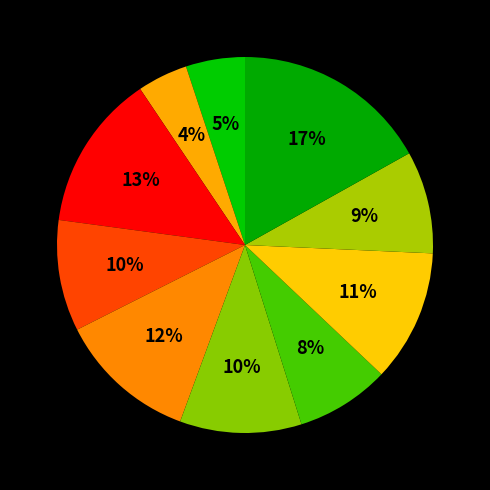

Count the number of slices in the pie.

10